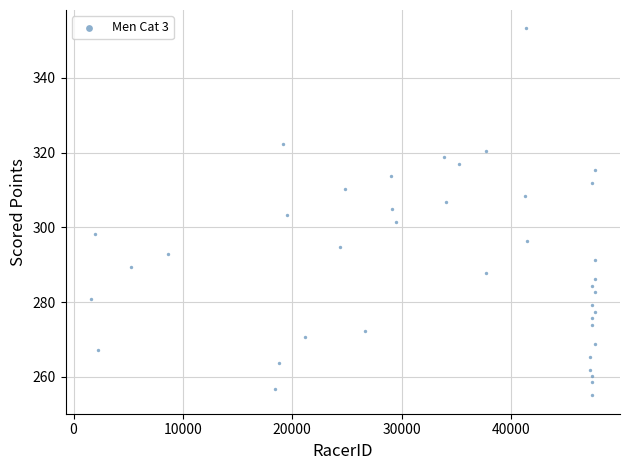

What is the range of Y values (max minus min)?

98.3